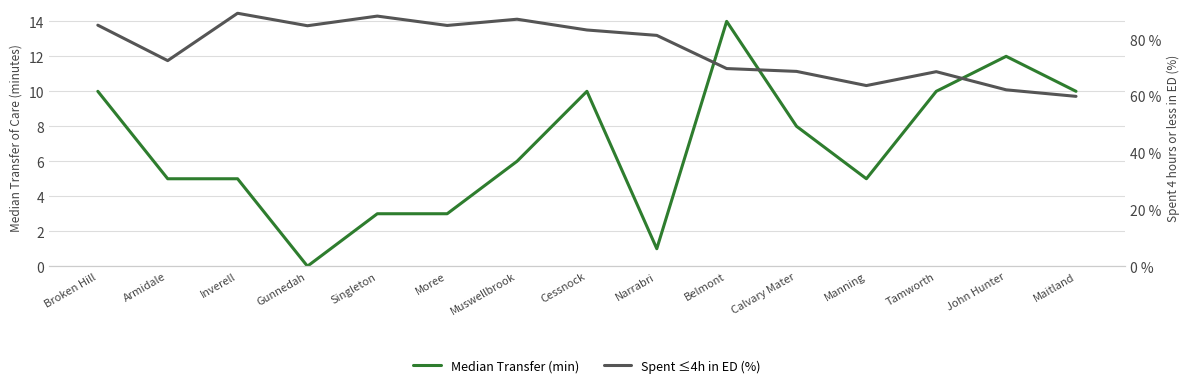

At how many categories does at least one series exceed 38?

15